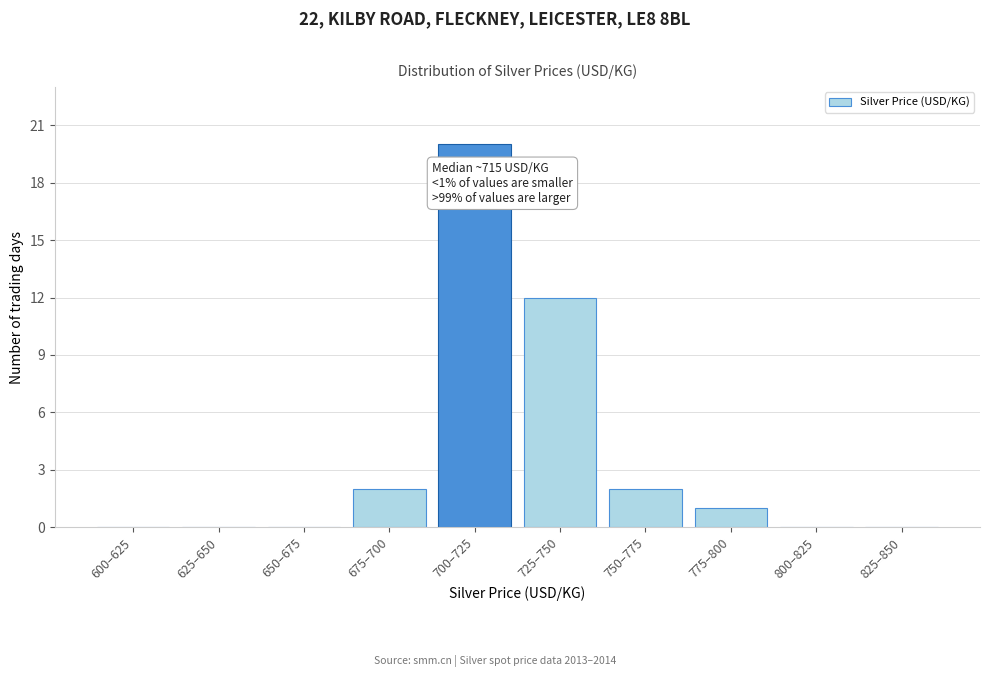

Reading right to left, list all the values displayed in this chart.

825–850=0	800–825=0	775–800=1	750–775=2	725–750=12	700–725=20	675–700=2	650–675=0	625–650=0	600–625=0